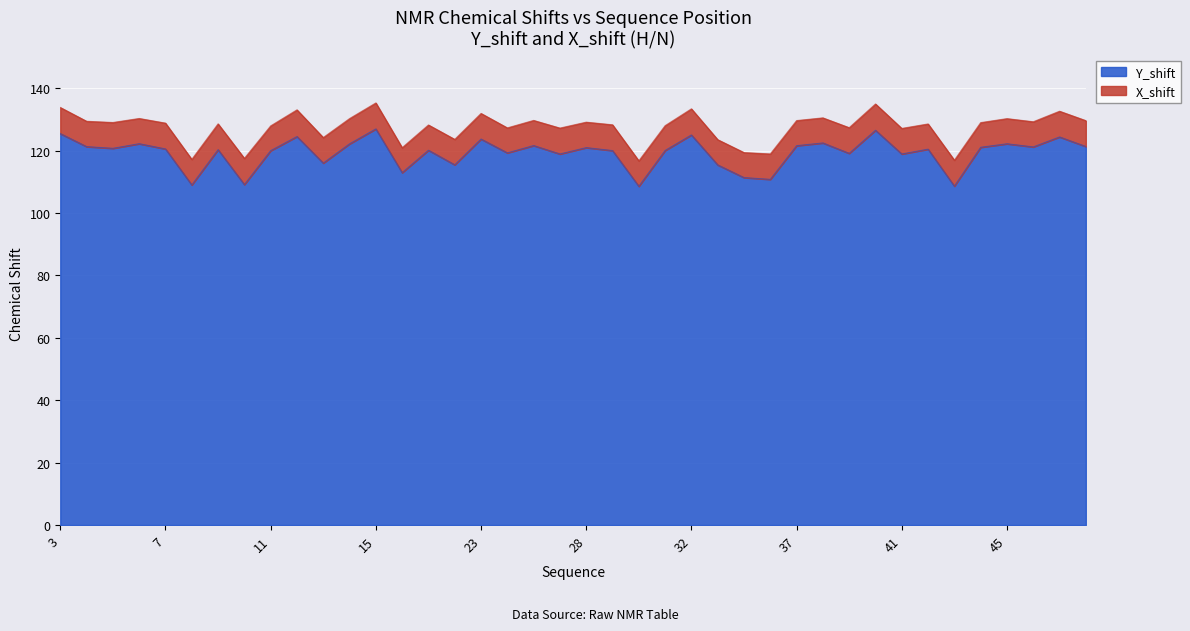

What is the sum of all values?

4770.4